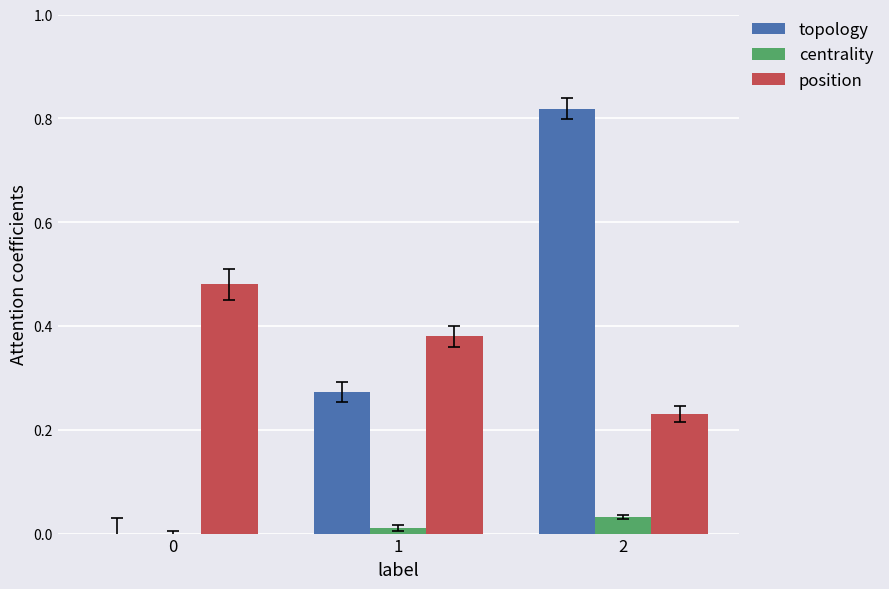

Is the value of topology at 1 greater than the value of position at 0?

No